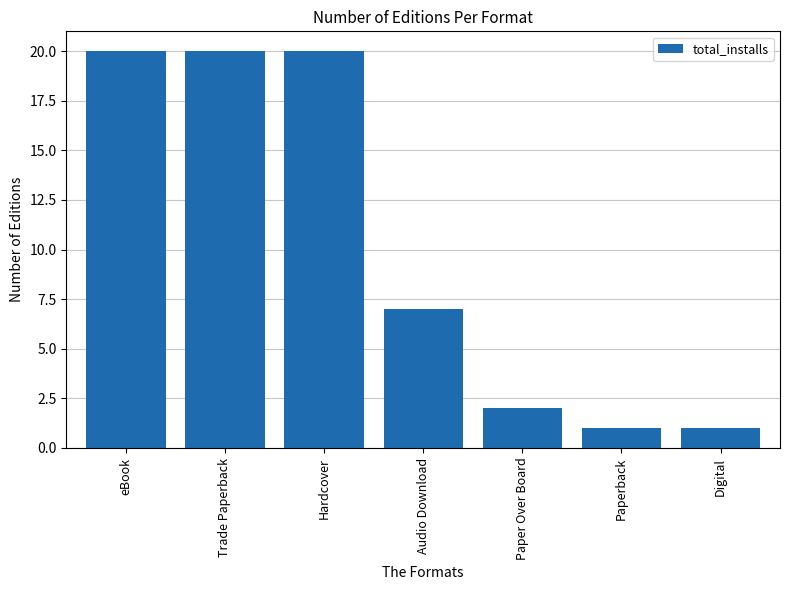

What is the difference between the values at Audio Download and Digital?

6